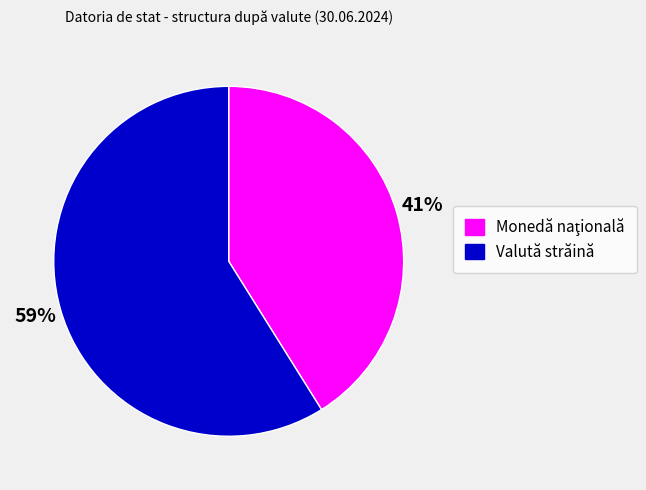

To the nearest percent, what is the average slice percentage?

50%